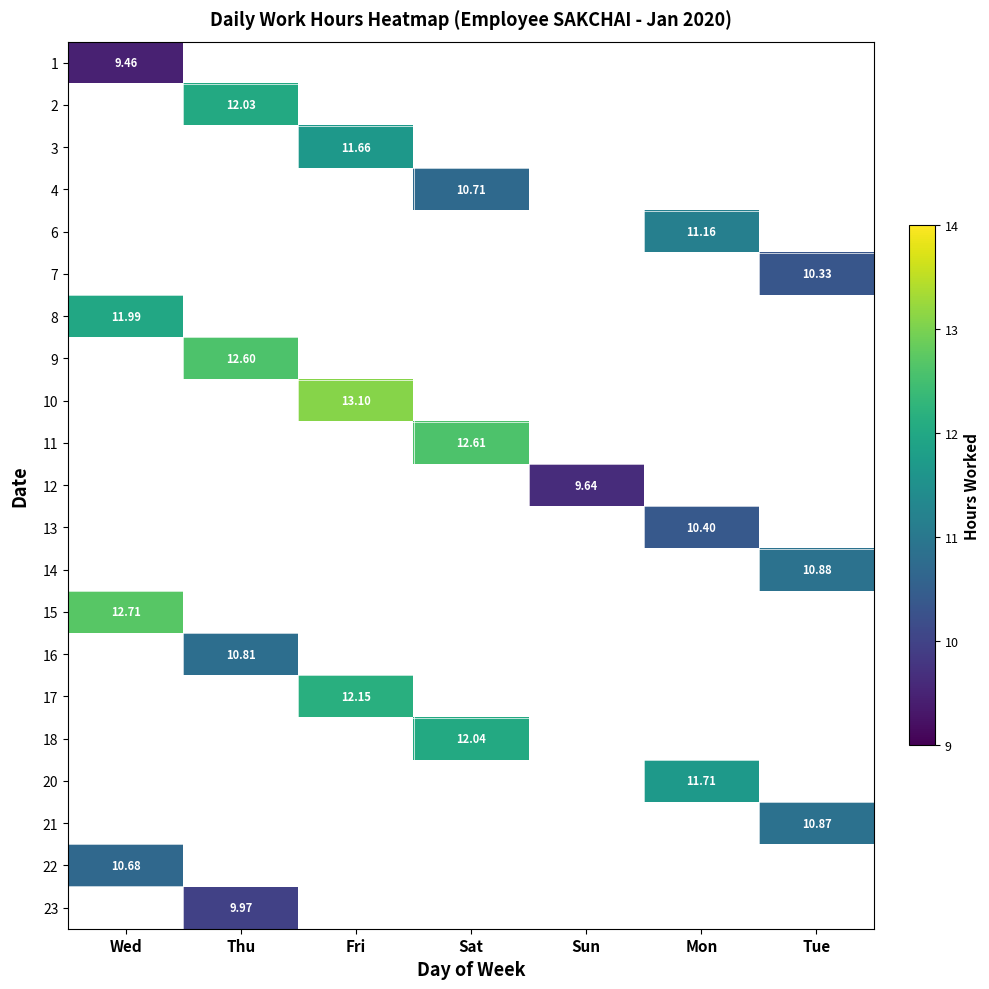

At how many categories does at least one series exceed 11?

5